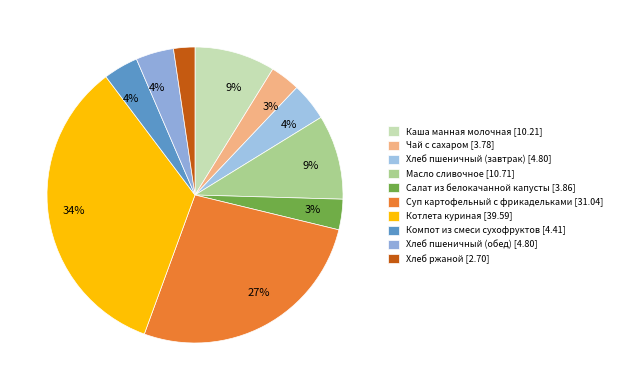

What percentage is the Компот из смеси сухофруктов slice, to the nearest percent?

4%